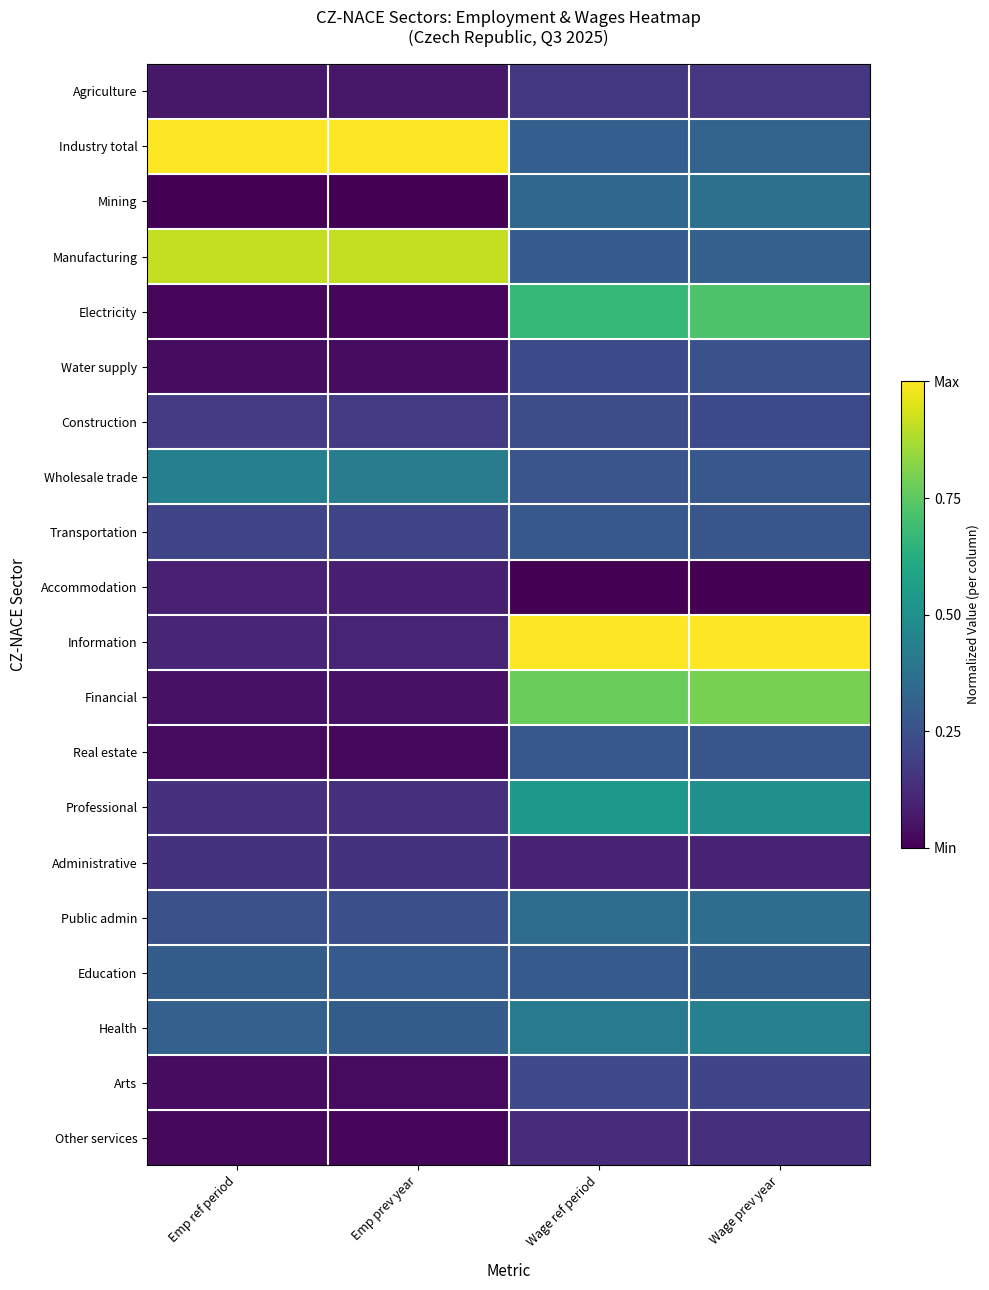

What is the maximum value shown in the chart?

1.0